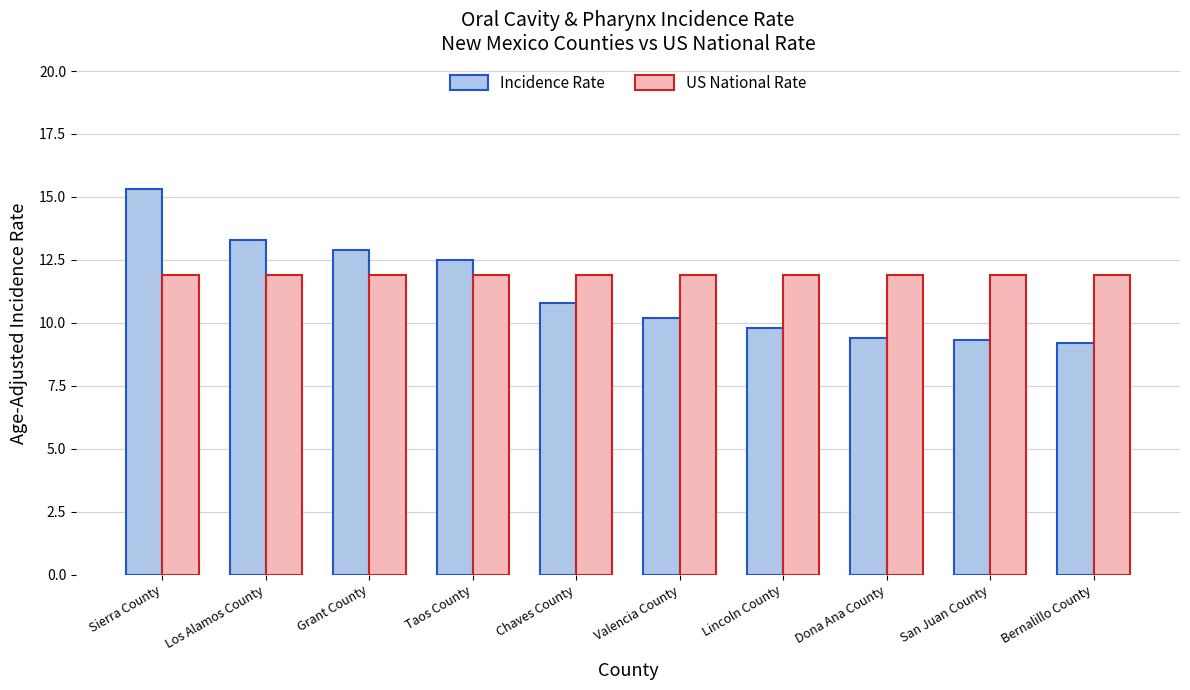

Does the chart contain stacked bars?

No